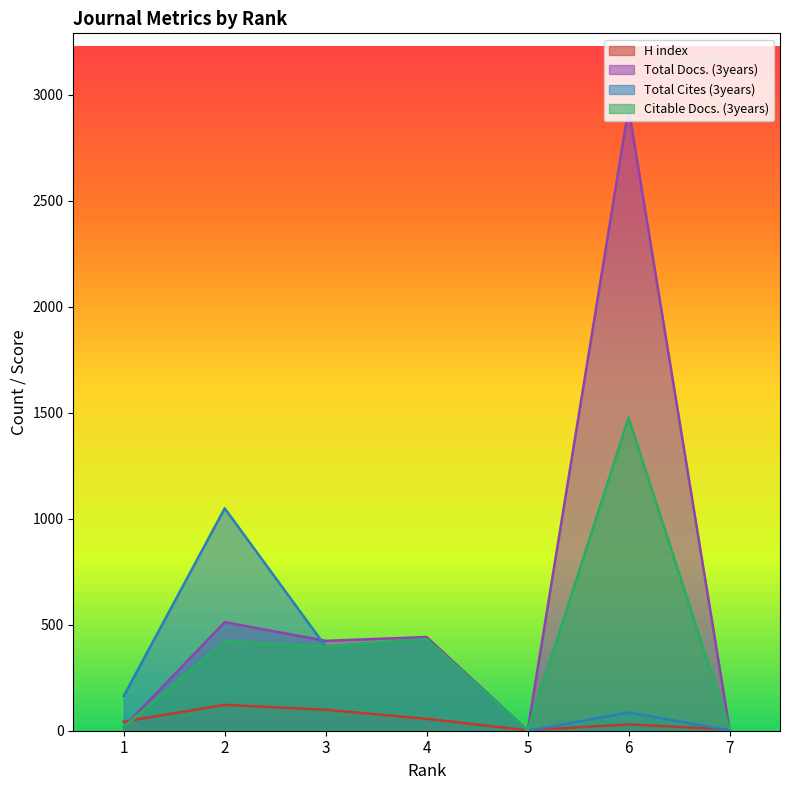

At which label does Total Docs. (3years) first exceed 424?

2